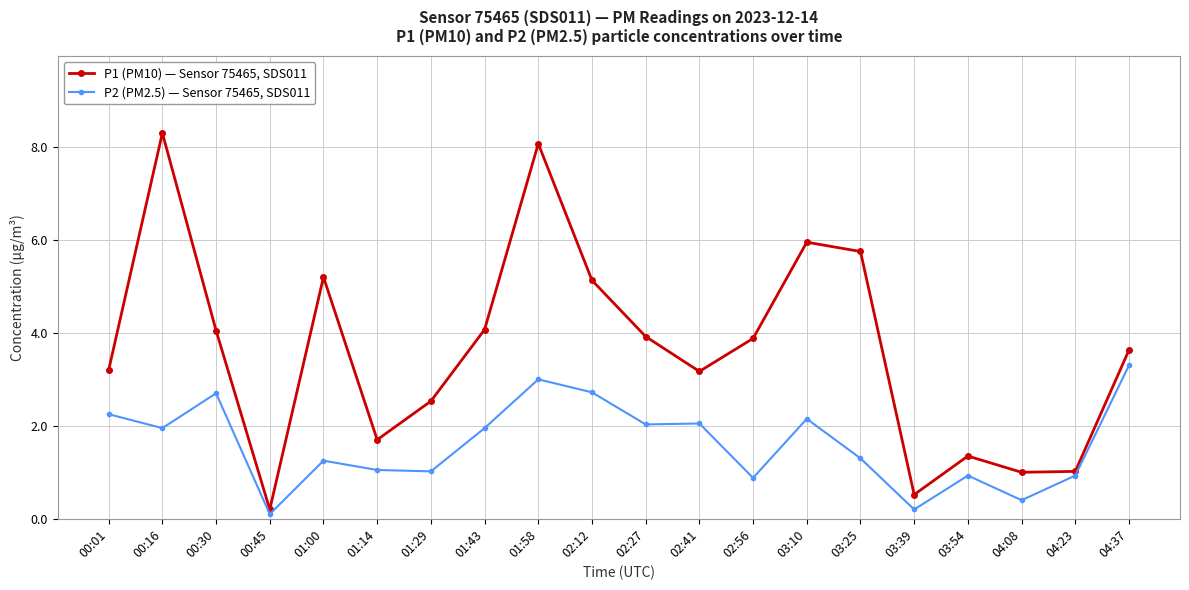

What is the approximate value of P2 (PM2.5) — Sensor 75465, SDS011 at 03:54?

0.9